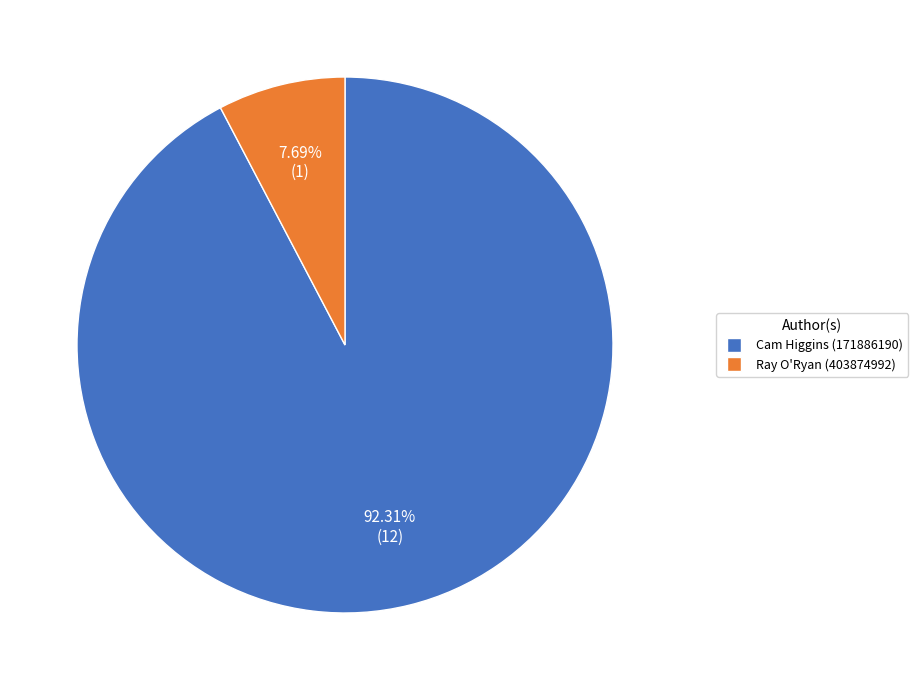

To the nearest percent, what is the combined percentage of Cam Higgins (171886190) and Ray O'Ryan (403874992)?

100%